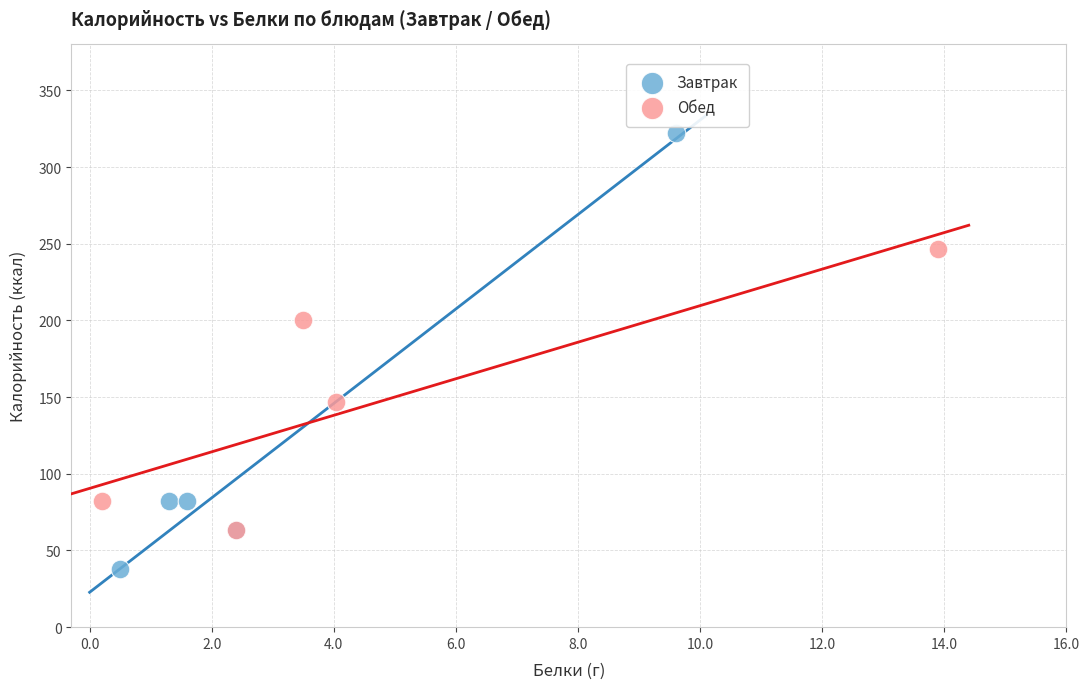

What are all the series names shown in the legend?

Завтрак, Обед